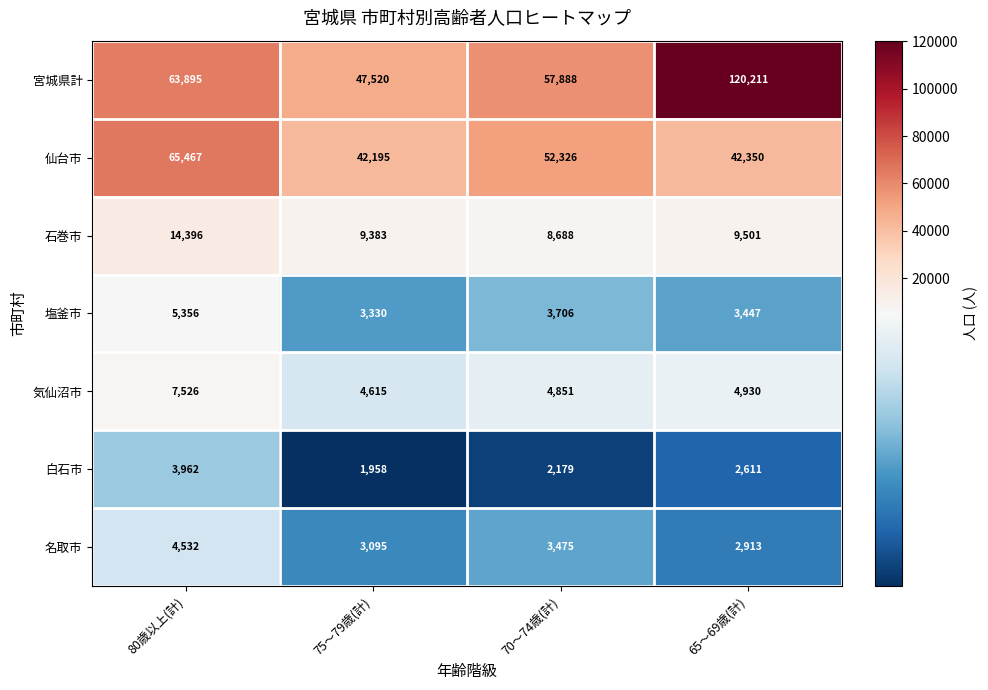

What is the difference between the maximum and minimum values in the 石巻市 series?

5708